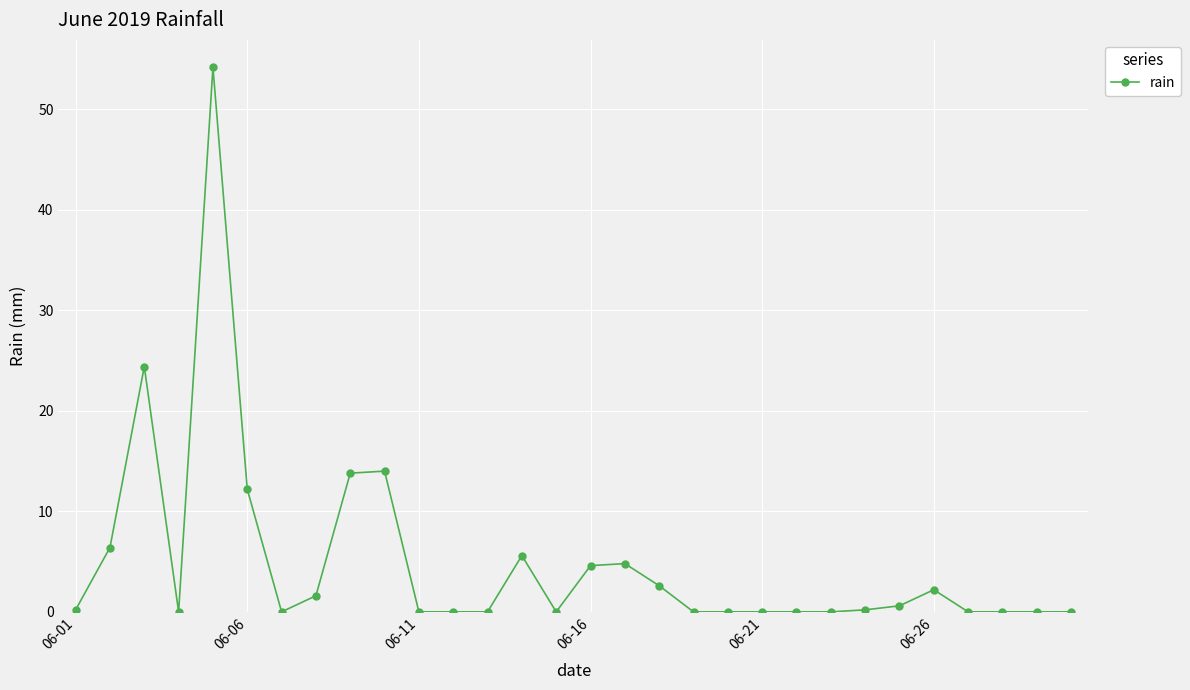

What is the difference between the maximum and minimum values?

54.2